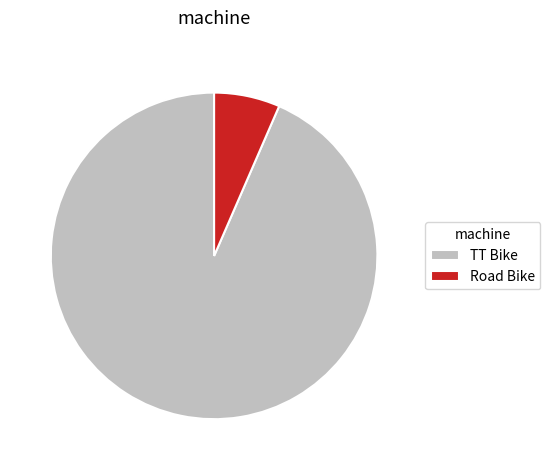

True or false: Road Bike accounts for 7% of the total.

True